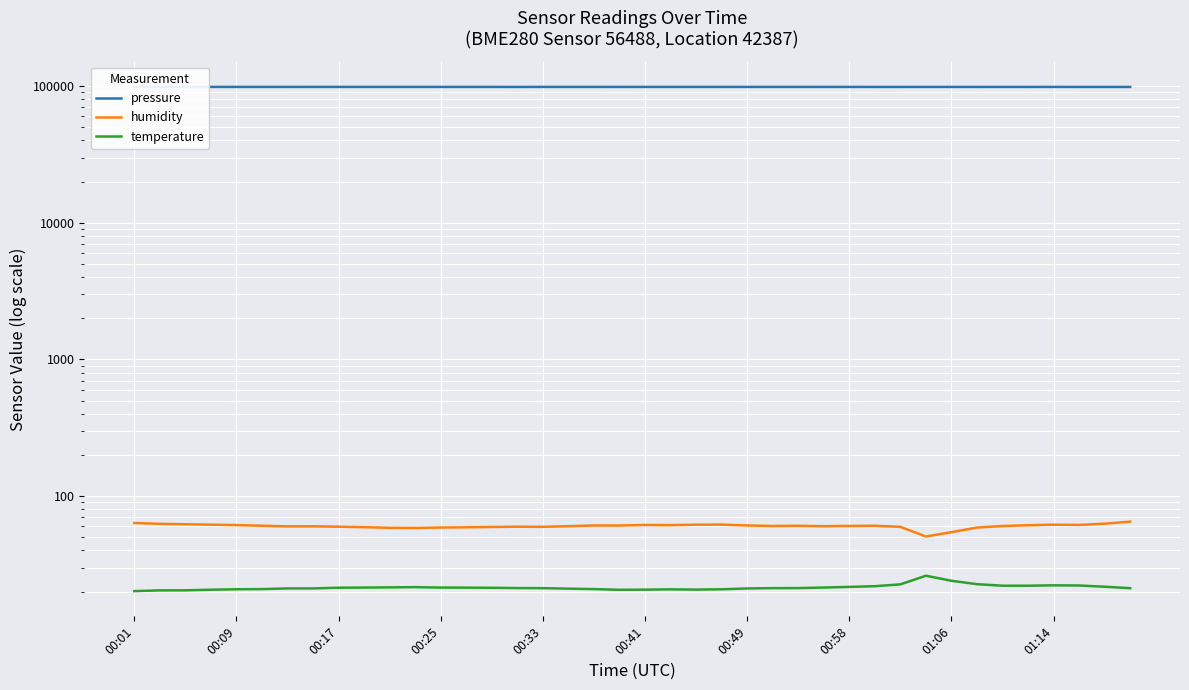

True or false: temperature and humidity intersect in this chart.

False